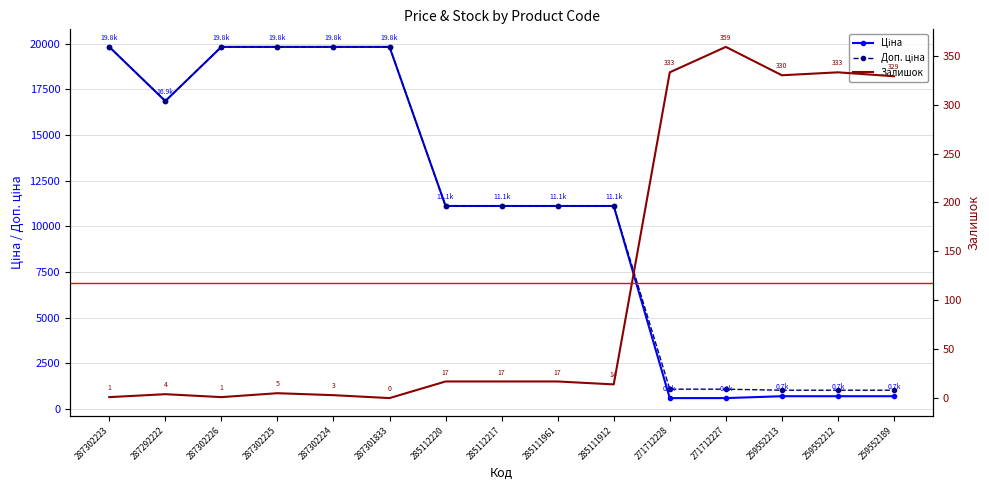

Reading left to right, extract all data points from this chart.

Ціна: 19831.1	16863.2	19831.1	19831.1	19831.1	19831.1	11113.6	11113.6	11113.6	11113.6	586.0	586.0	689.1	689.1	689.1
Доп. ціна: 19831.1	16863.2	19831.1	19831.1	19831.1	19831.1	11113.6	11113.6	11113.6	11113.6	1074.5	1074.5	1017.8	1017.8	1017.8
Залишок: 1.0	4.0	1.0	5.0	3.0	0.0	17.0	17.0	17.0	14.0	333.0	359.0	330.0	333.0	329.0